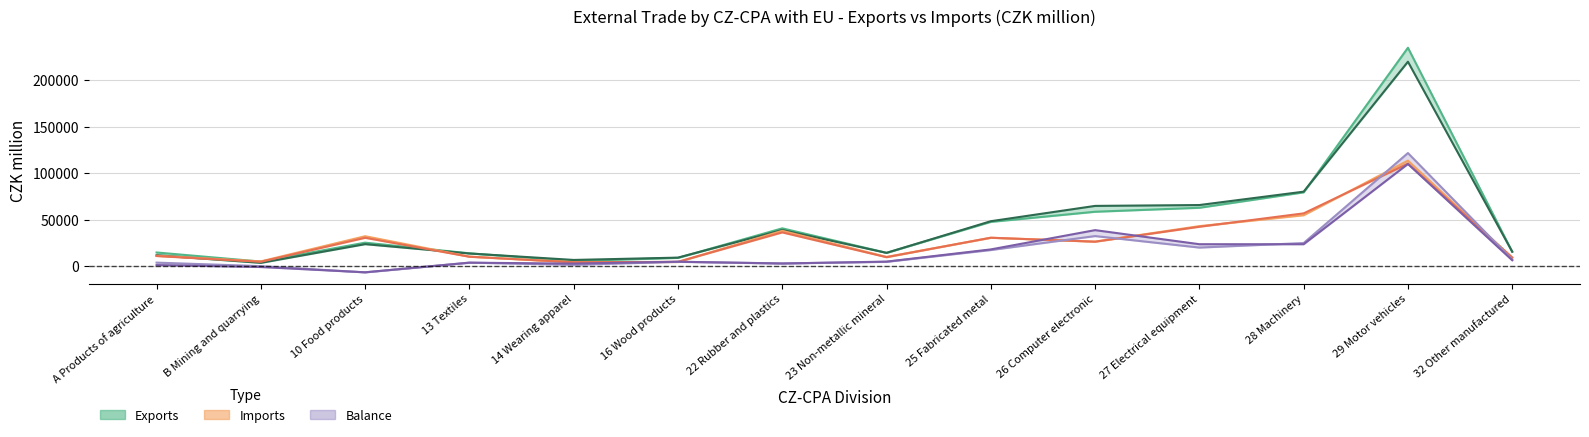

Count the number of categories in the chart.

14